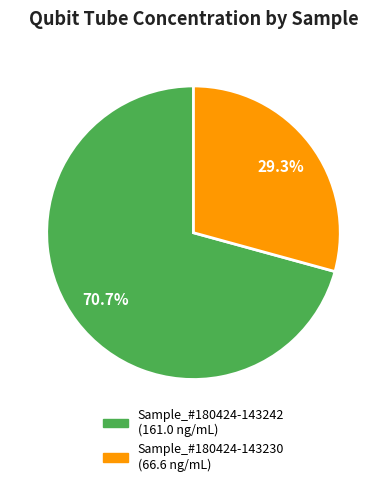

Does any single category account for the majority?

Yes